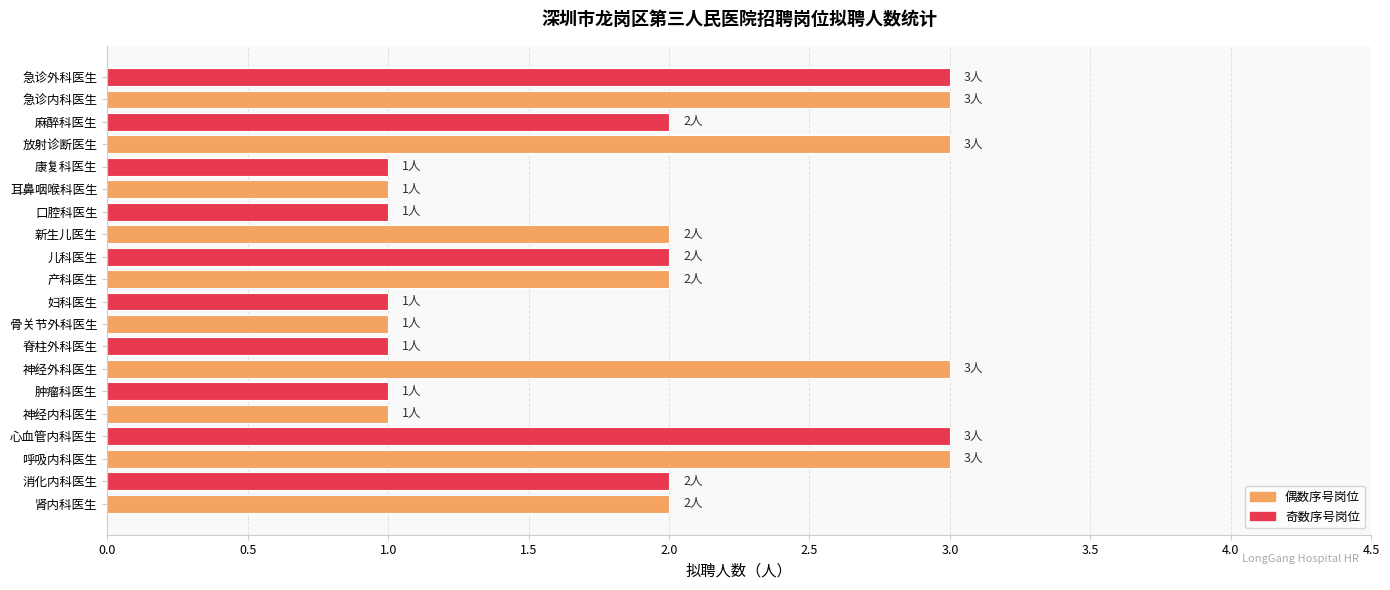

Reading bottom to top, what are all the values shown in this chart?

肾内科医生=2	消化内科医生=2	呼吸内科医生=3	心血管内科医生=3	神经内科医生=1	肿瘤科医生=1	神经外科医生=3	脊柱外科医生=1	骨关节外科医生=1	妇科医生=1	产科医生=2	儿科医生=2	新生儿医生=2	口腔科医生=1	耳鼻咽喉科医生=1	康复科医生=1	放射诊断医生=3	麻醉科医生=2	急诊内科医生=3	急诊外科医生=3